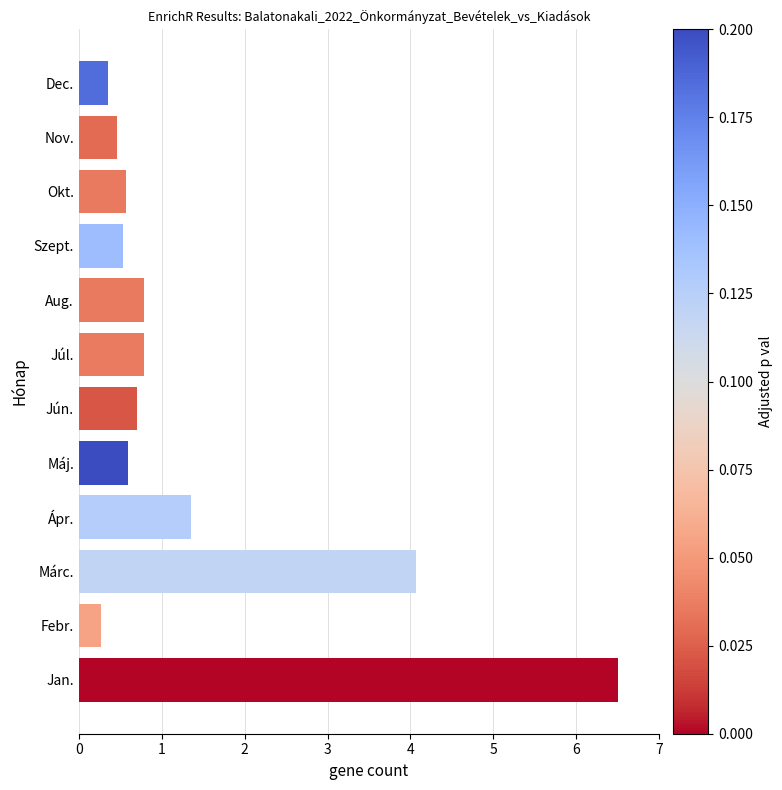

What is the difference between the maximum and minimum values?

6.2